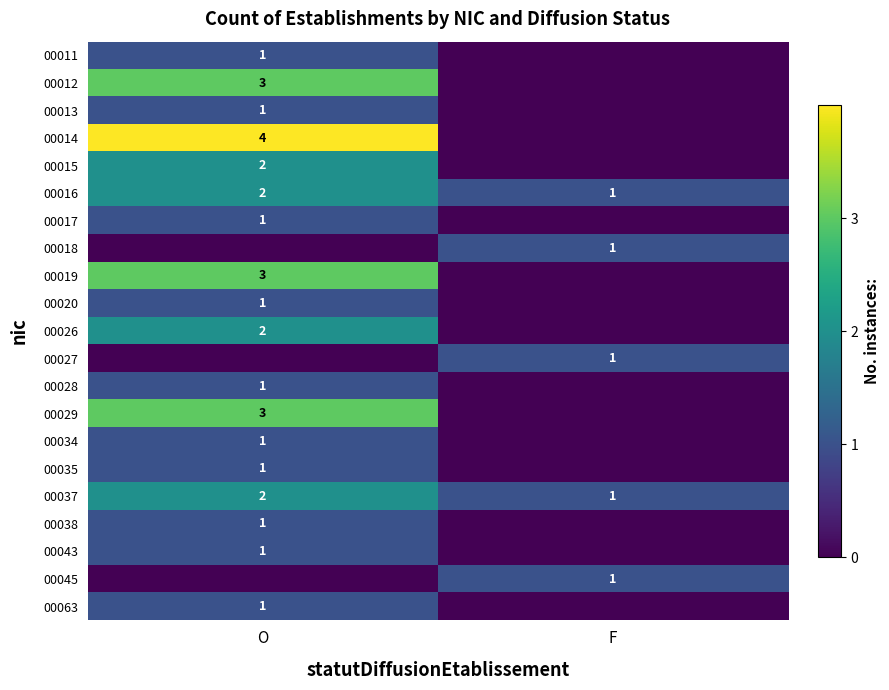

The 00016 series shows 1 at F. True or false?

True